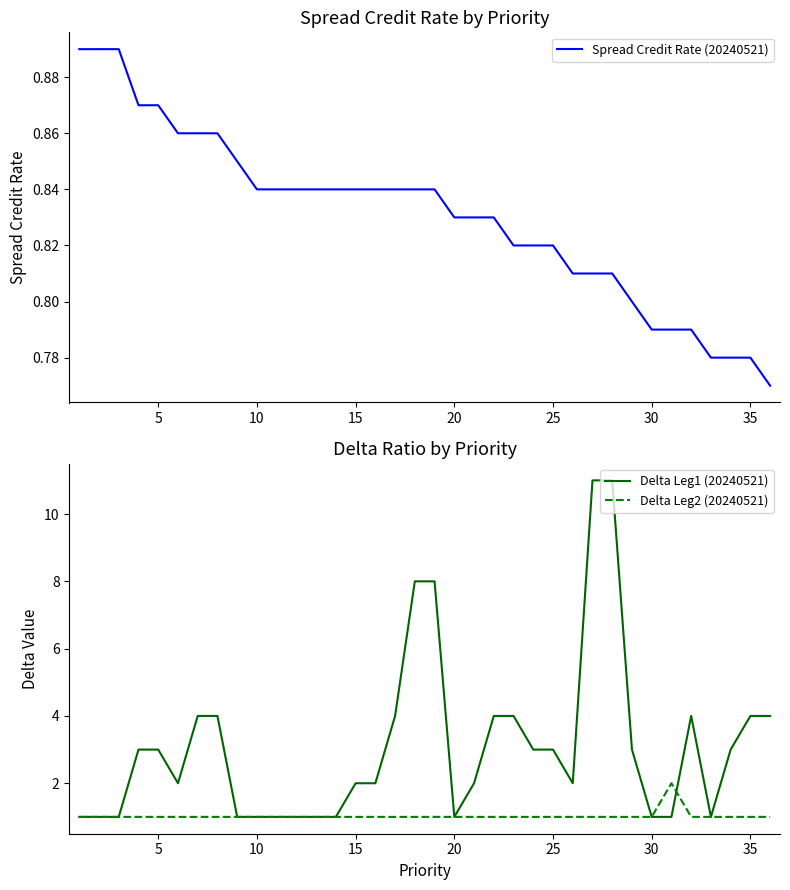

True or false: Spread Credit Rate (20240521) has a value of 1.2 at 5.

False